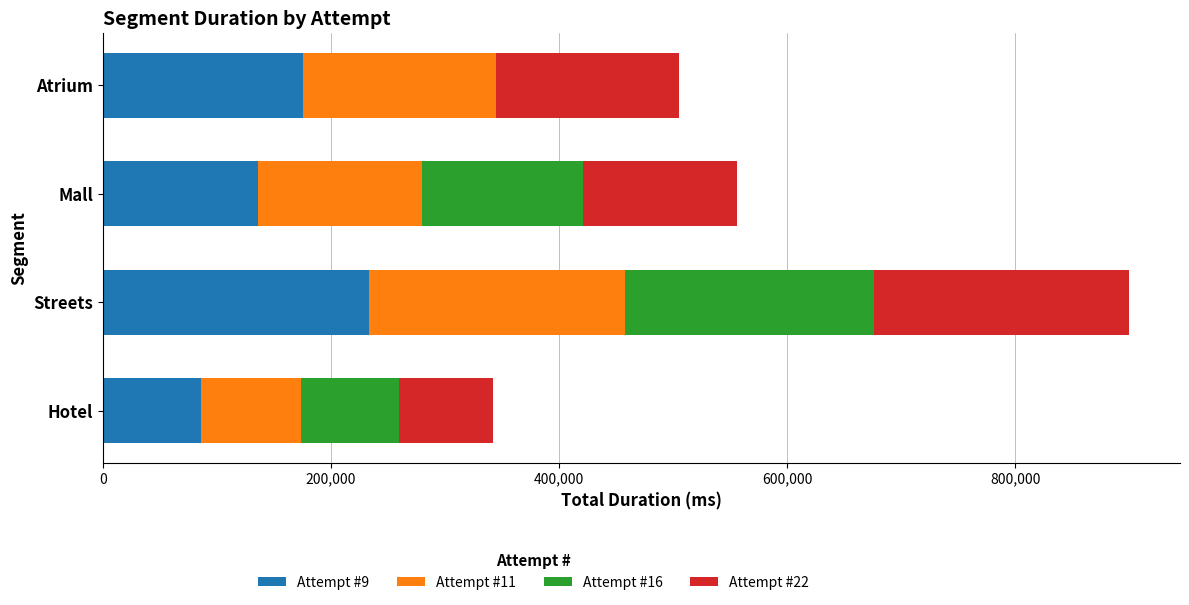

How many distinct data groups are displayed?

4